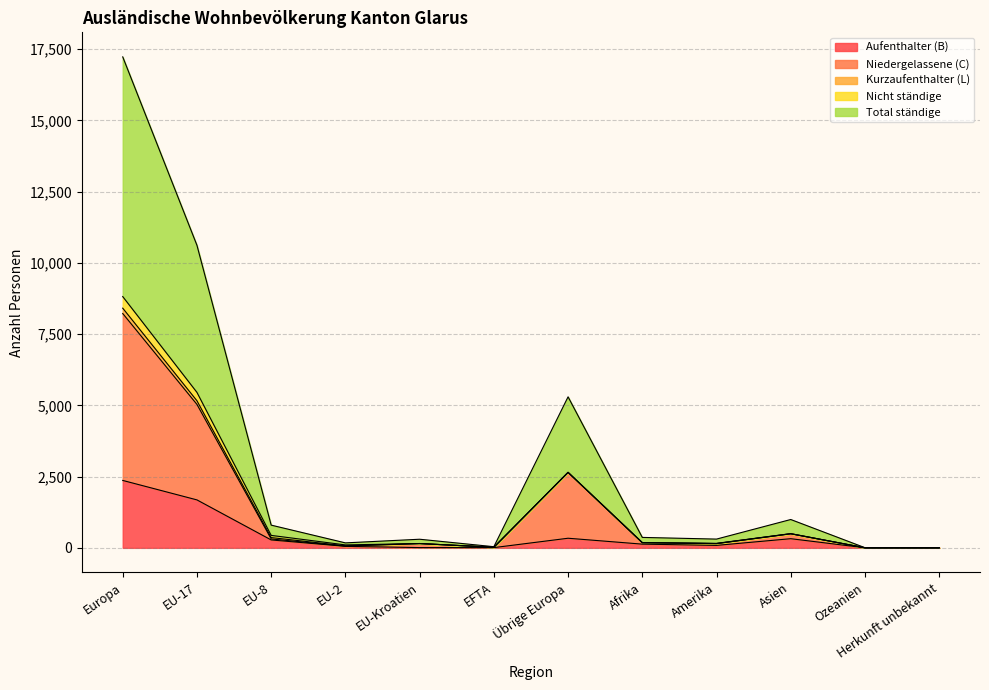

True or false: Aufenthalter (B) and Niedergelassene (C) intersect in this chart.

False